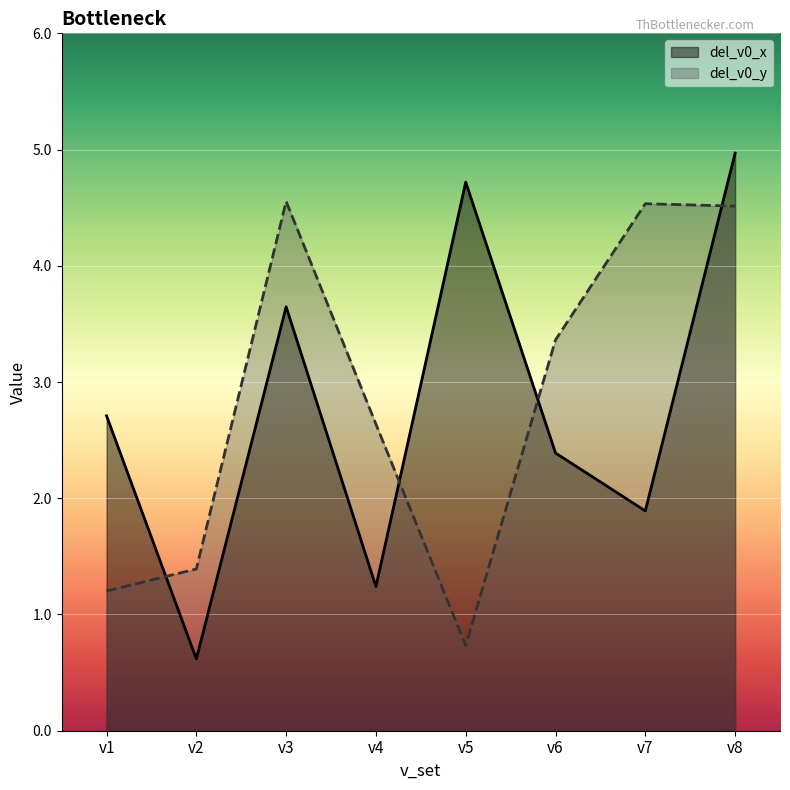

Count the number of categories in the chart.

8